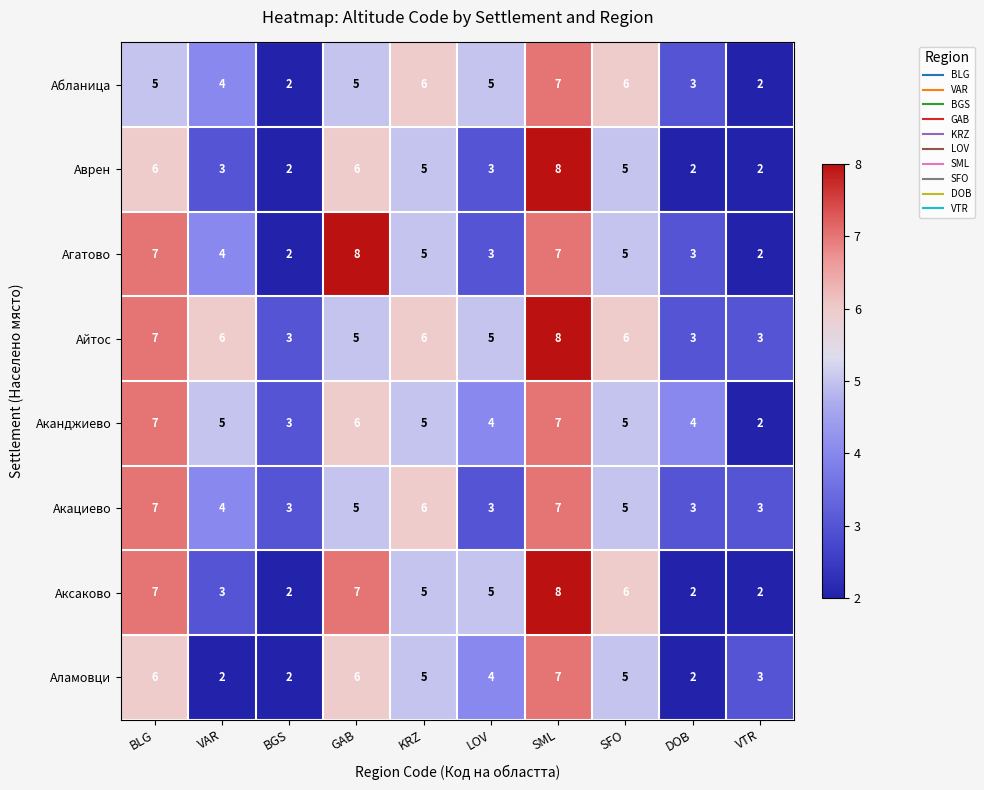

Which category has the highest value in the Айтос series?

SML